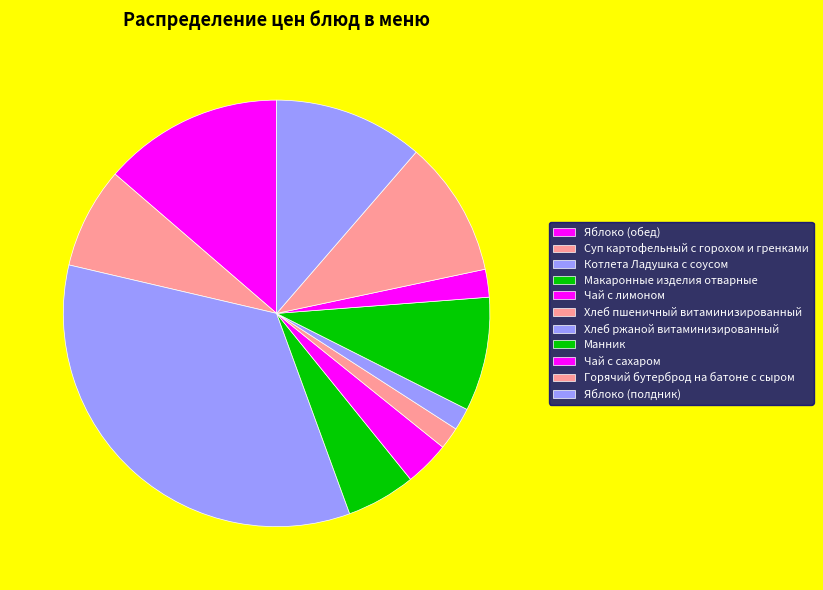

To the nearest percent, what percentage of the pie is Горячий бутерброд на батоне с сыром?

10%